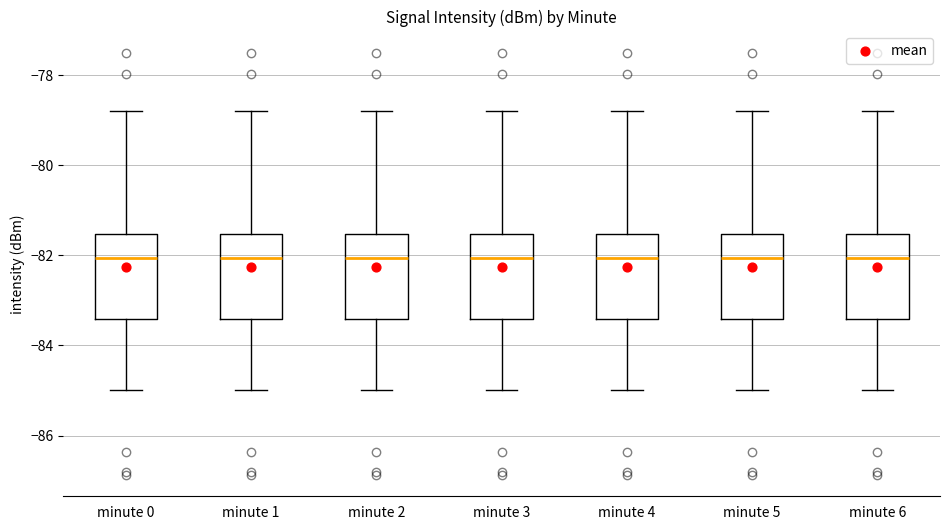

Where does the median line of the box for minute 6 sit on the y-axis? The values are not printed on the chart, so give them approximately, as read against the axis.

-82.0